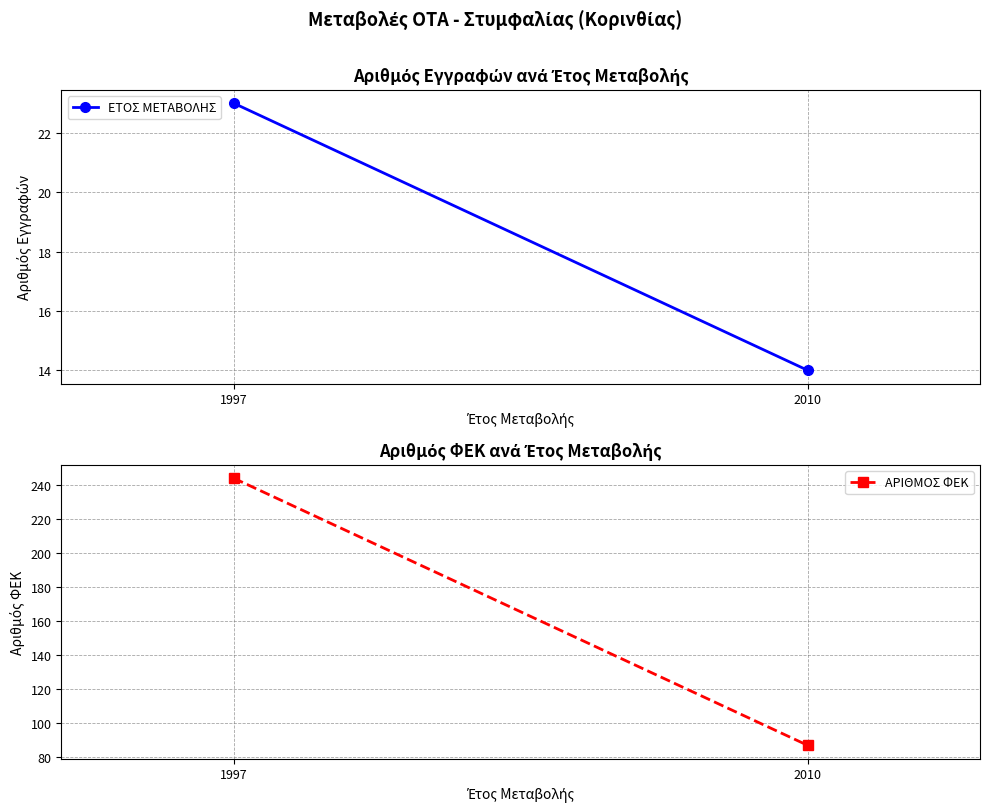

At which label does ΑΡΙΘΜΟΣ ΦΕΚ reach its minimum?

2010